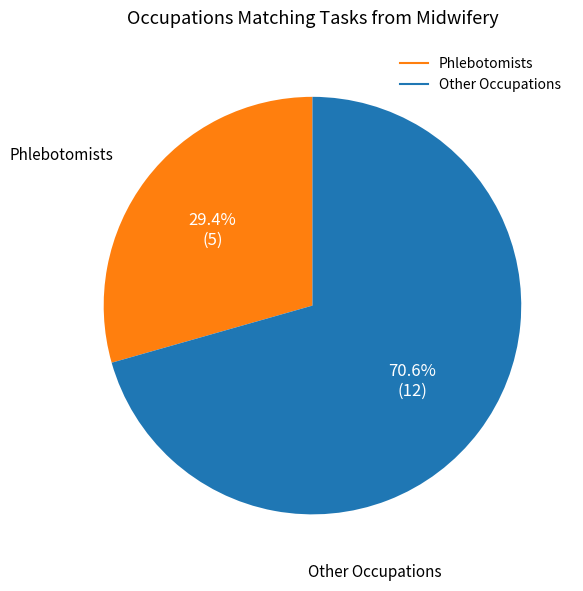

To the nearest percent, what is the difference between the largest and smallest slice percentages?

41%